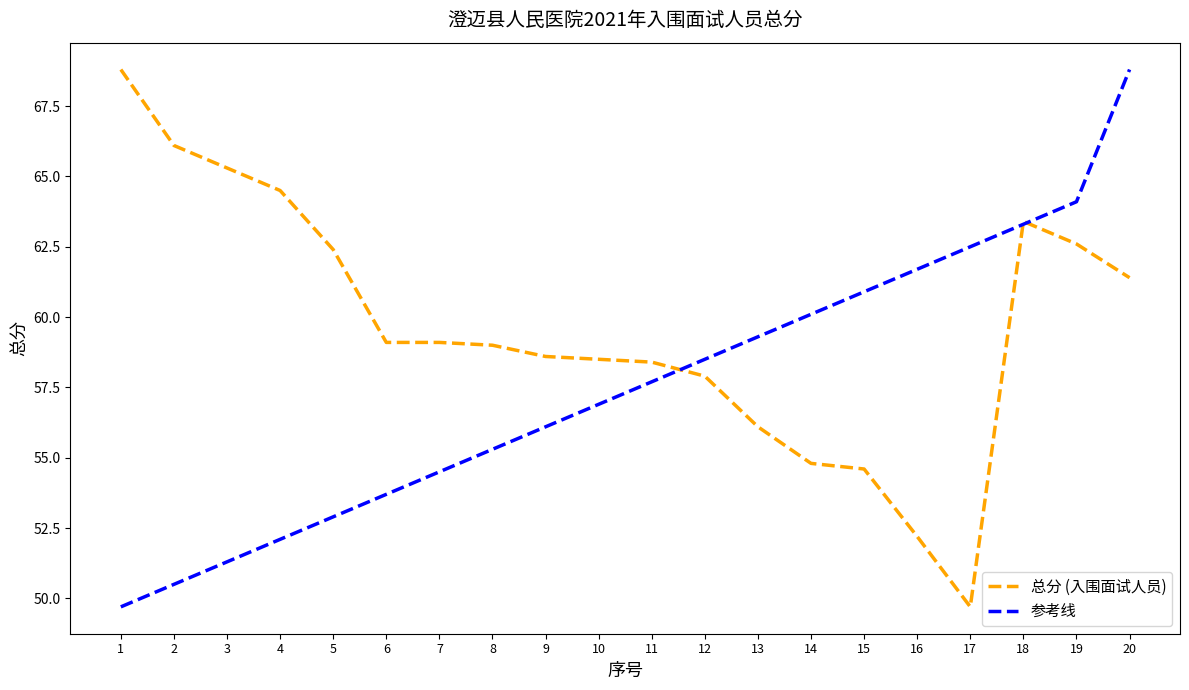

How many lines are shown in the chart?

2